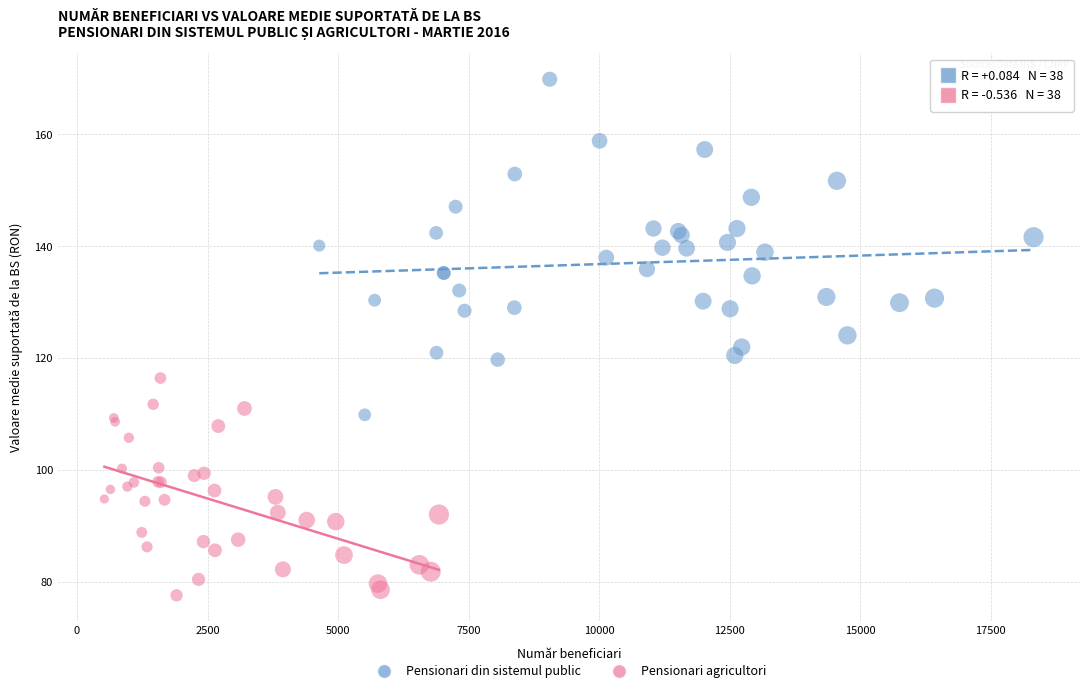

Which series reaches the minimum Y coordinate?

Pensionari agricultori